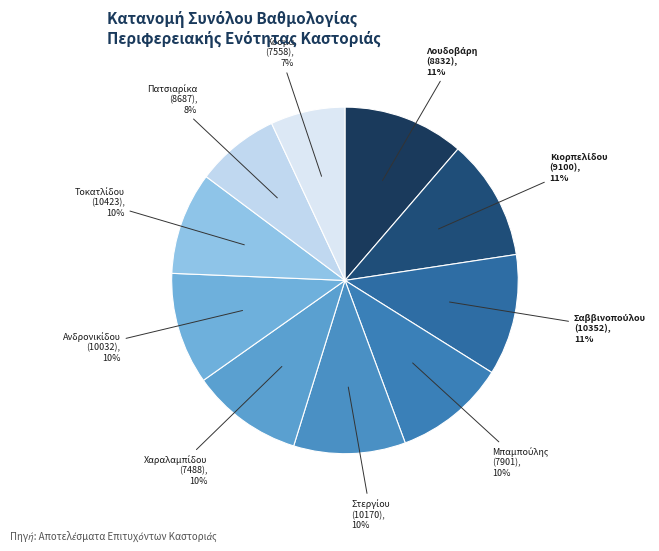

Count the number of slices in the pie.

10